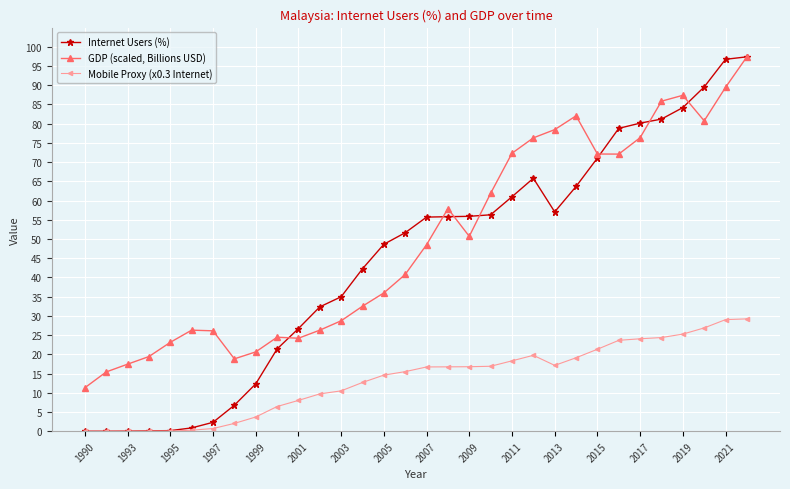

Which series has the largest total across all categories?

GDP (scaled, Billions USD)